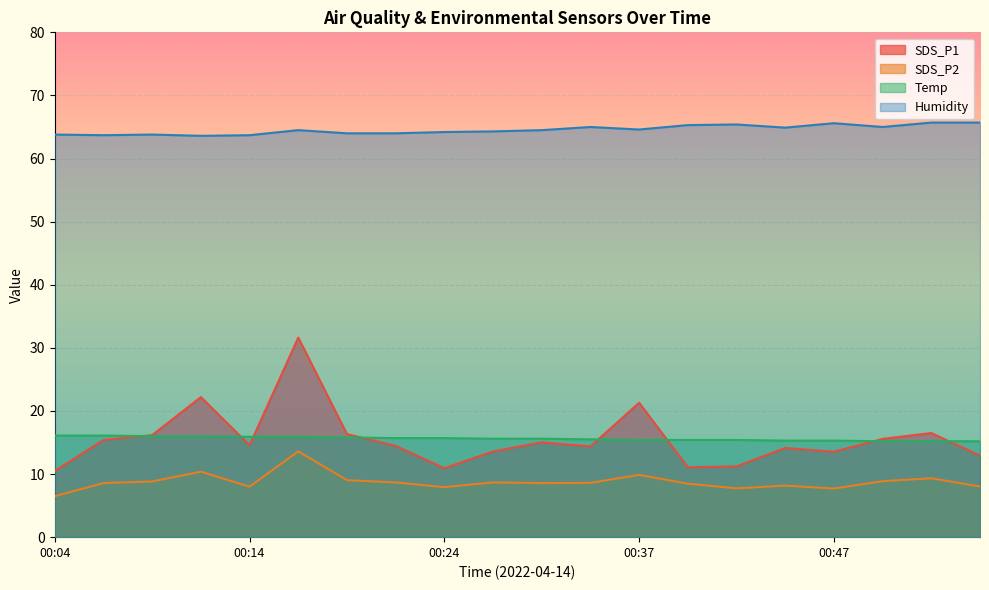

Reading right to left, extract all data points from this chart.

SDS_P1: 00:56=12.9	00:53=16.5	00:50=15.6	00:47=13.5	00:45=14.1	00:42=11.2	00:40=11.1	00:37=21.3	00:35=14.4	00:29=15.0	00:26=13.6	00:24=10.9	00:21=14.5	00:19=16.3	00:16=31.6	00:14=14.6	00:11=22.2	00:09=16.2	00:06=15.4	00:04=10.5
SDS_P2: 00:56=8.0	00:53=9.3	00:50=8.9	00:47=7.7	00:45=8.2	00:42=7.7	00:40=8.5	00:37=9.9	00:35=8.6	00:29=8.6	00:26=8.7	00:24=7.9	00:21=8.7	00:19=9.0	00:16=13.6	00:14=8.0	00:11=10.4	00:09=8.8	00:06=8.6	00:04=6.5
Temp: 00:56=15.2	00:53=15.2	00:50=15.2	00:47=15.3	00:45=15.3	00:42=15.4	00:40=15.4	00:37=15.4	00:35=15.5	00:29=15.6	00:26=15.6	00:24=15.7	00:21=15.7	00:19=15.8	00:16=15.9	00:14=15.9	00:11=16.0	00:09=16.0	00:06=16.1	00:04=16.1
Humidity: 00:56=65.7	00:53=65.7	00:50=65.0	00:47=65.6	00:45=64.9	00:42=65.4	00:40=65.3	00:37=64.6	00:35=65.0	00:29=64.5	00:26=64.3	00:24=64.2	00:21=64.0	00:19=64.0	00:16=64.5	00:14=63.7	00:11=63.6	00:09=63.8	00:06=63.7	00:04=63.8